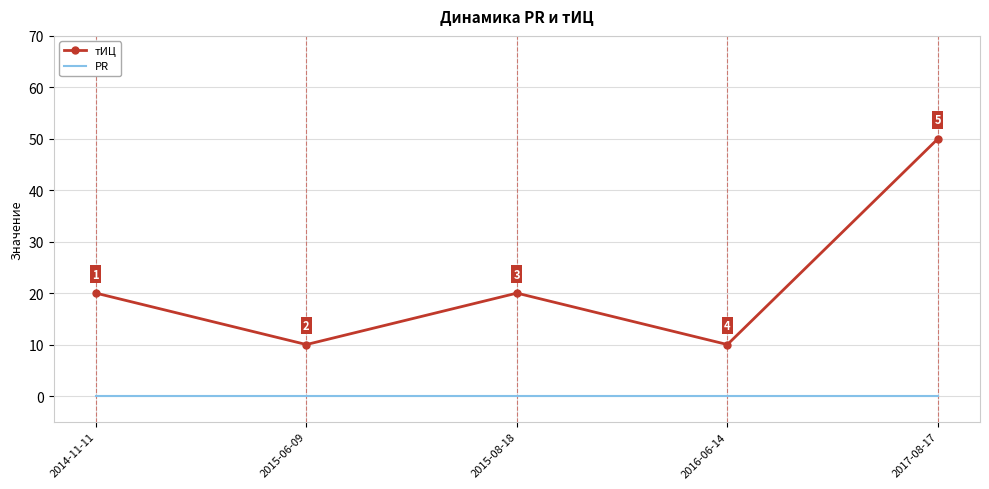

Rank the series at 2014-11-11 from highest to lowest value.

тИЦ, PR